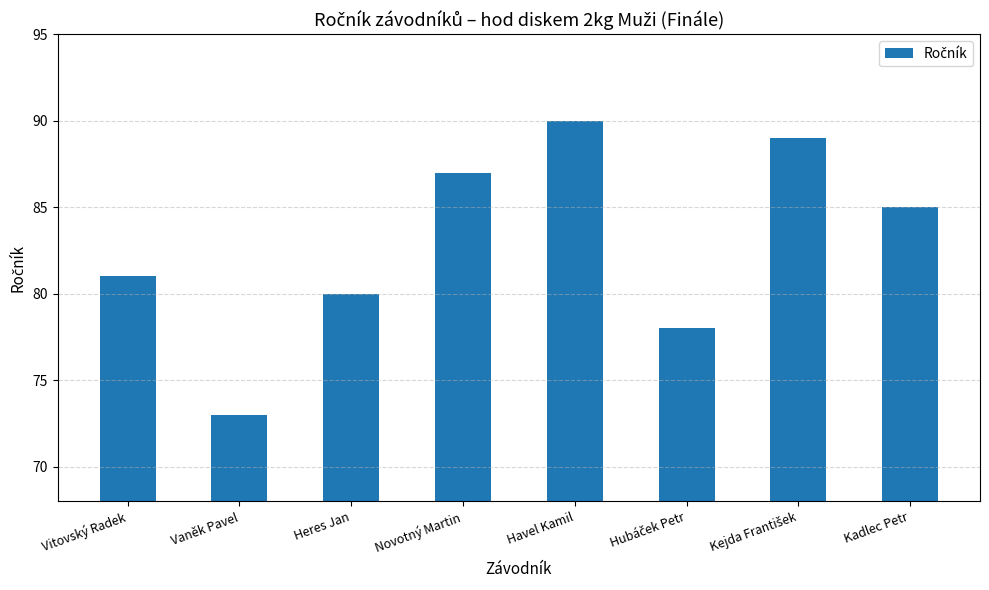

What is the ratio of the value at Vaněk Pavel to the value at Kadlec Petr?

0.9